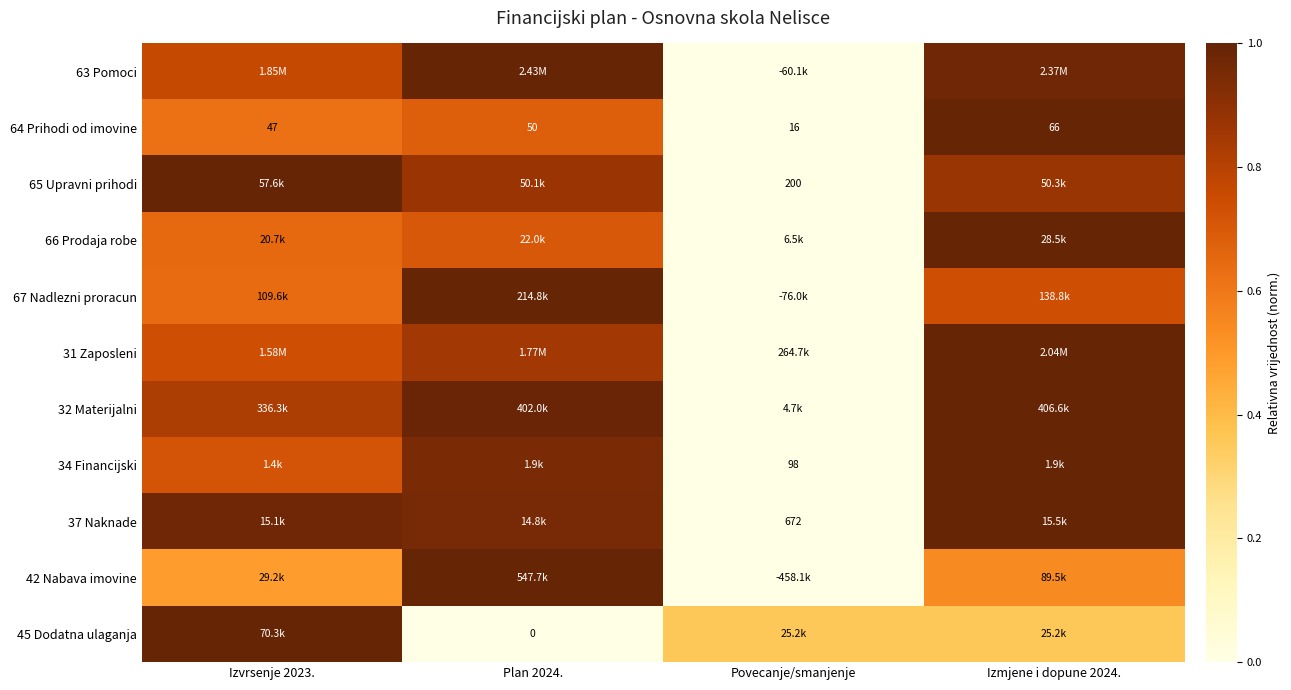

How many values in the 64 Prihodi od imovine series exceed 0?

3